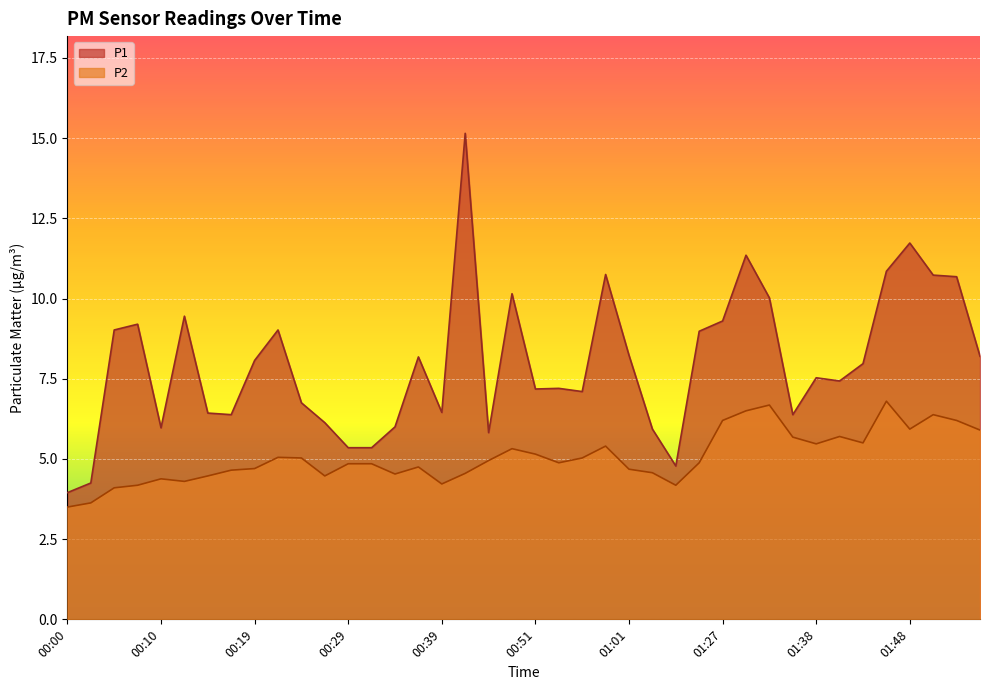

How many series are shown in this chart?

2